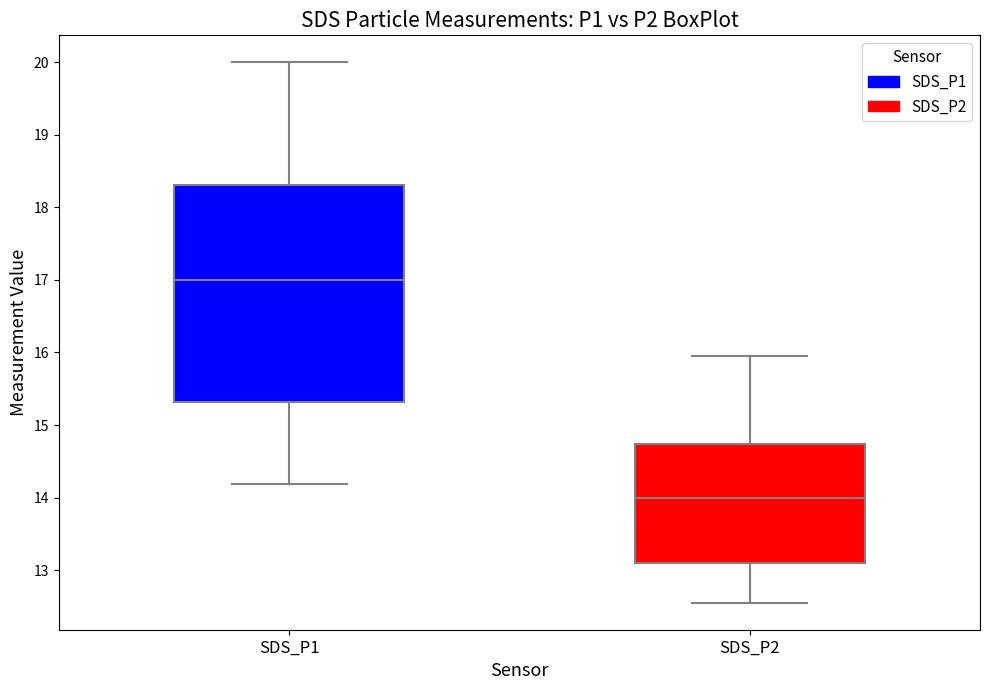

Where is the lower edge of the box for SDS_P1 on the y-axis? The values are not printed on the chart, so give them approximately, as read against the axis.

15.3